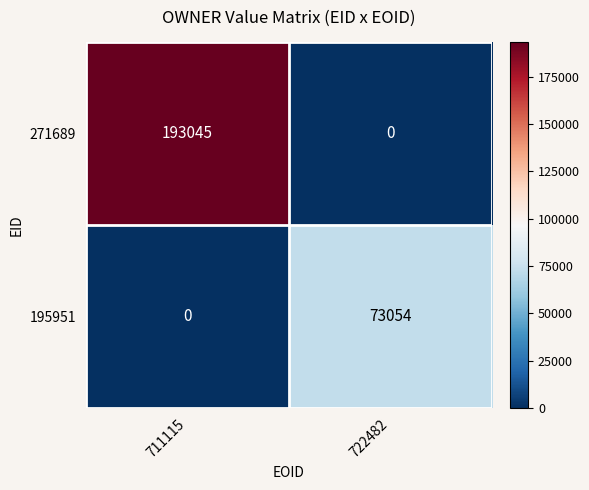

Which series changed the most between 711115 and 722482?

271689